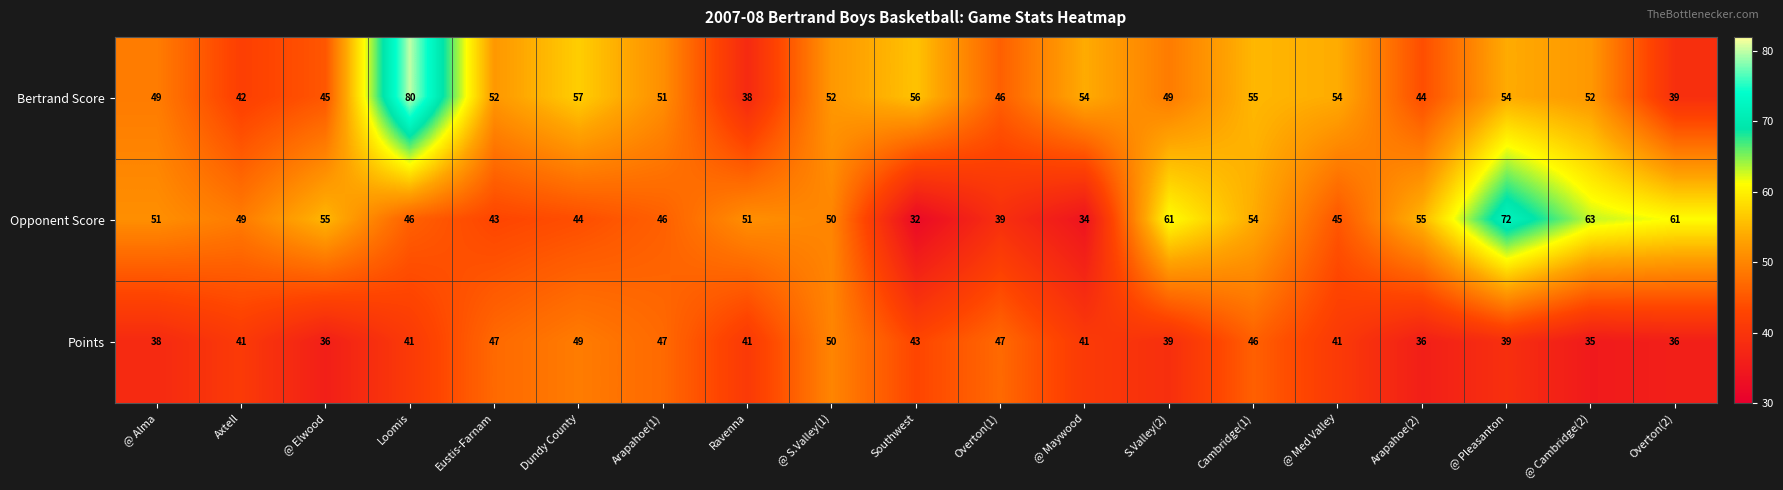

At how many categories does at least one series exceed 35?

19